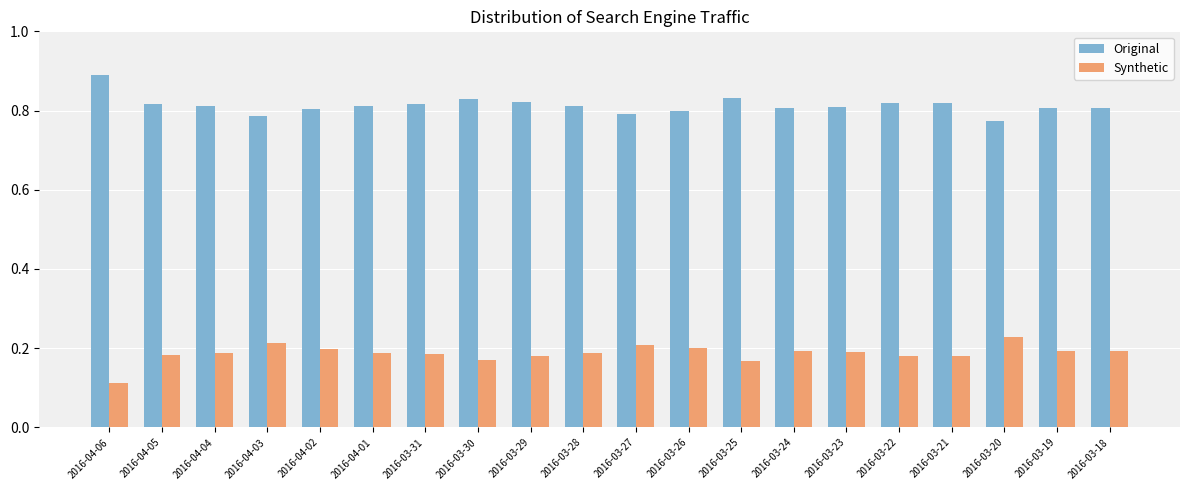

Which label corresponds to the smallest value in the chart?

2016-04-06